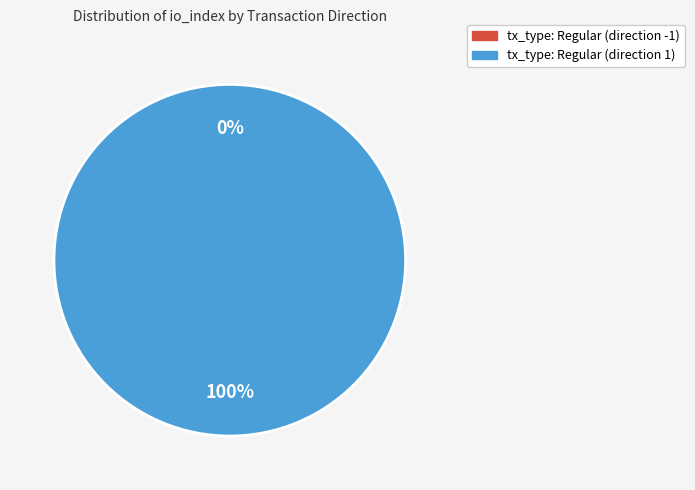

Does any single category account for the majority?

Yes